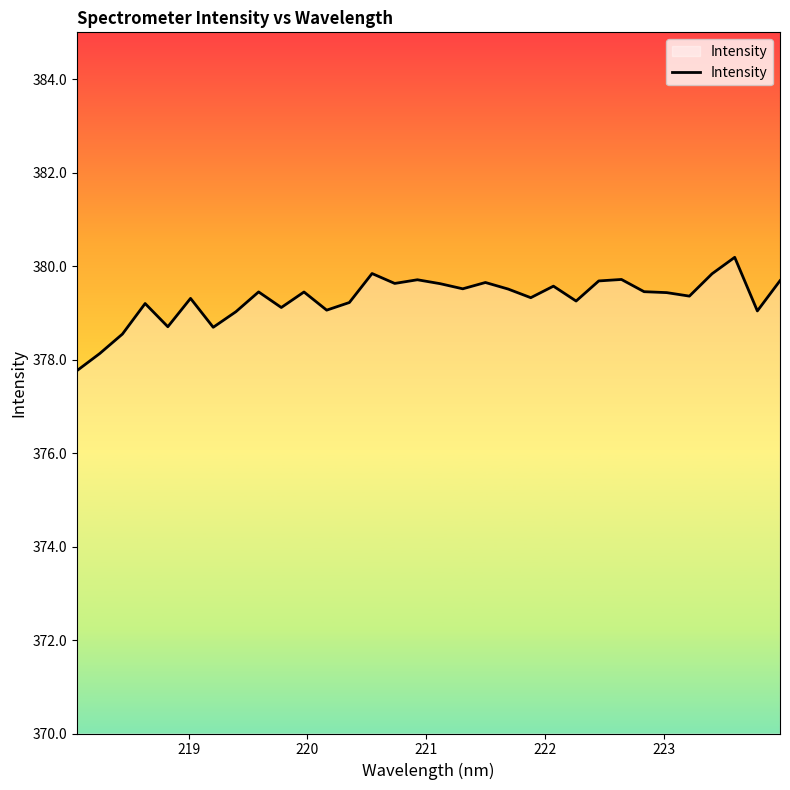

What is the greatest value displayed?

380.2